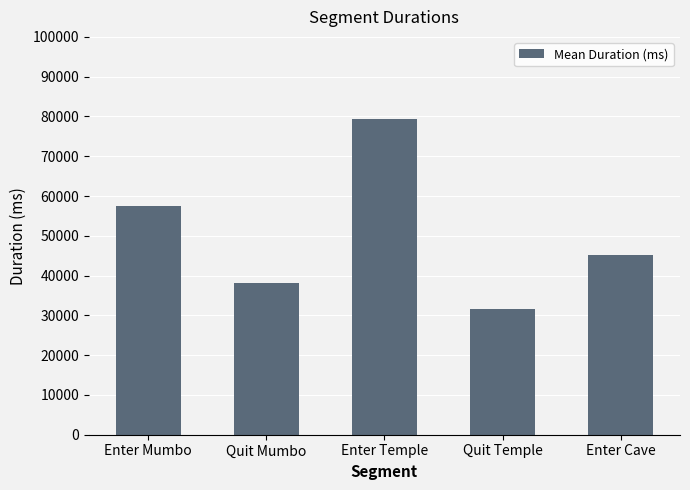

Is it true that the value at Enter Mumbo is 57460?

True